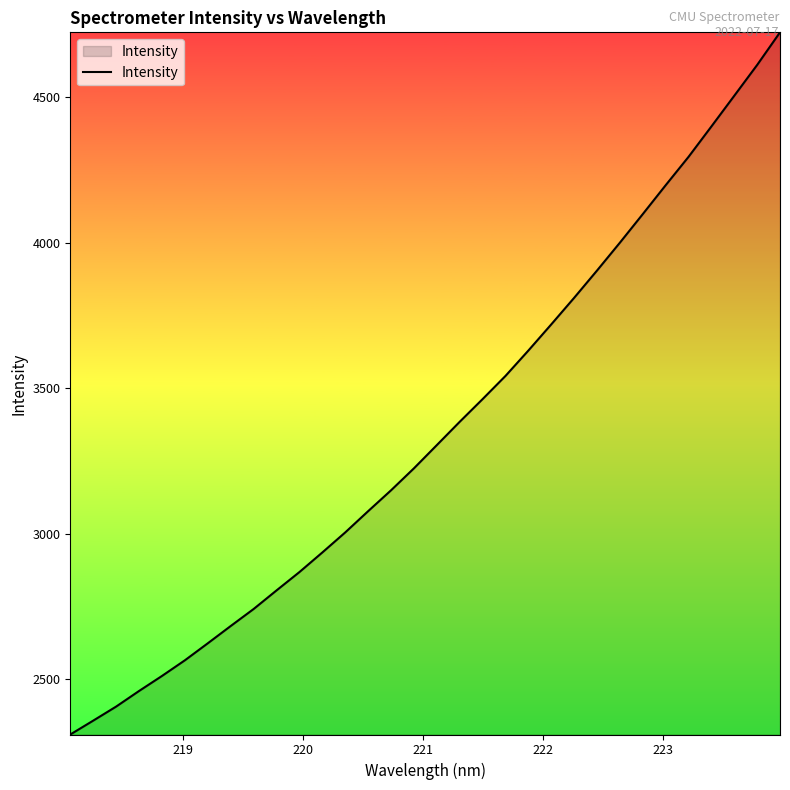

What is the difference between the maximum and minimum values?

2412.5